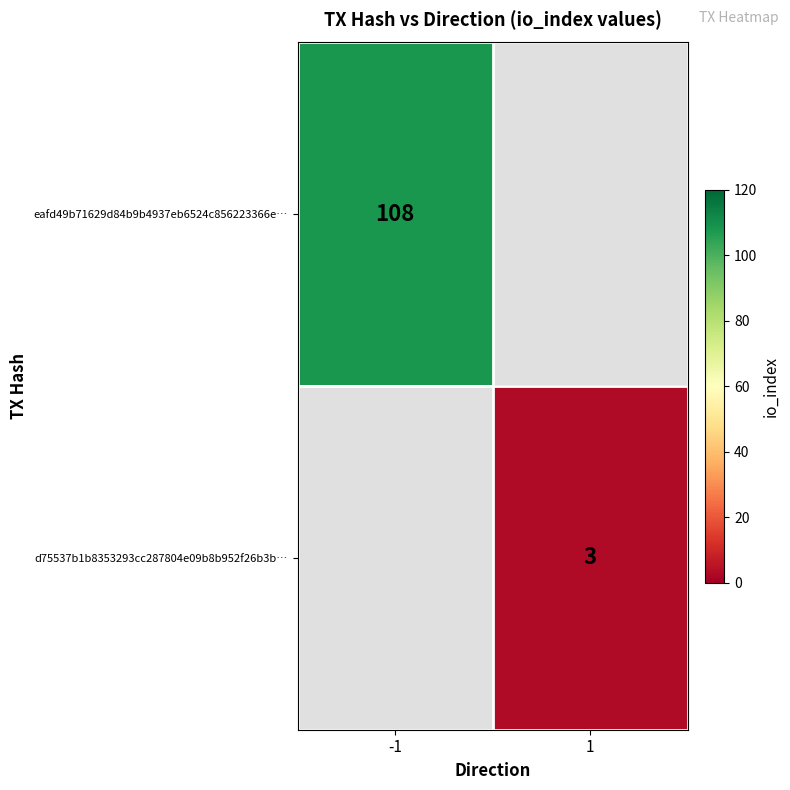

The d75537b1b8353293cc287804e09b8b952f26b3b… series shows 3 at 1. True or false?

True